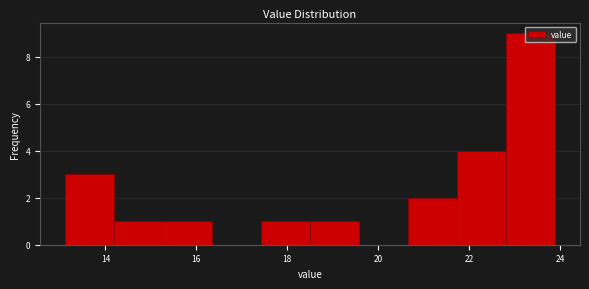

Reading left to right, transcribe this chart: for each bar, give the range it covers on the x-axis and its height. Neither the bar edges nor the heights are printed on the chart, so give them approximately, as read against the axes.

13.10 to 14.18: 3
14.18 to 15.26: 1
15.26 to 16.34: 1
16.34 to 17.42: 0
17.42 to 18.50: 1
18.50 to 19.58: 1
19.58 to 20.66: 0
20.66 to 21.74: 2
21.74 to 22.82: 4
22.82 to 23.90: 9